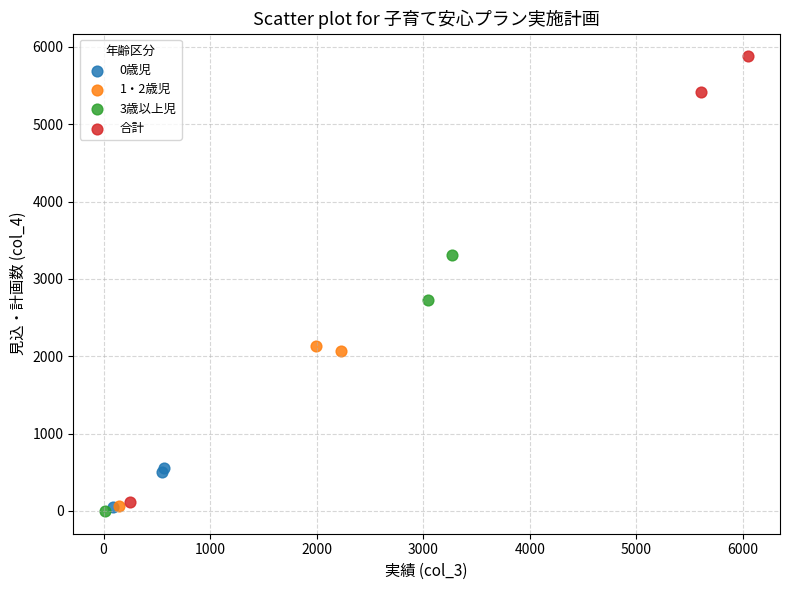

What are all the series names shown in the legend?

0歳児, 1・2歳児, 3歳以上児, 合計